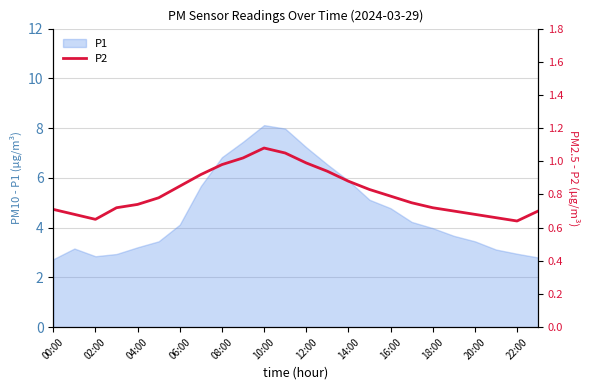

What is the minimum value for P1?

2.7